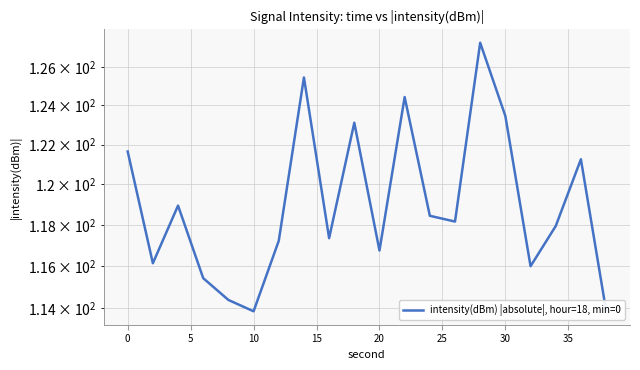

Which has a higher value, −5 or 30?

30